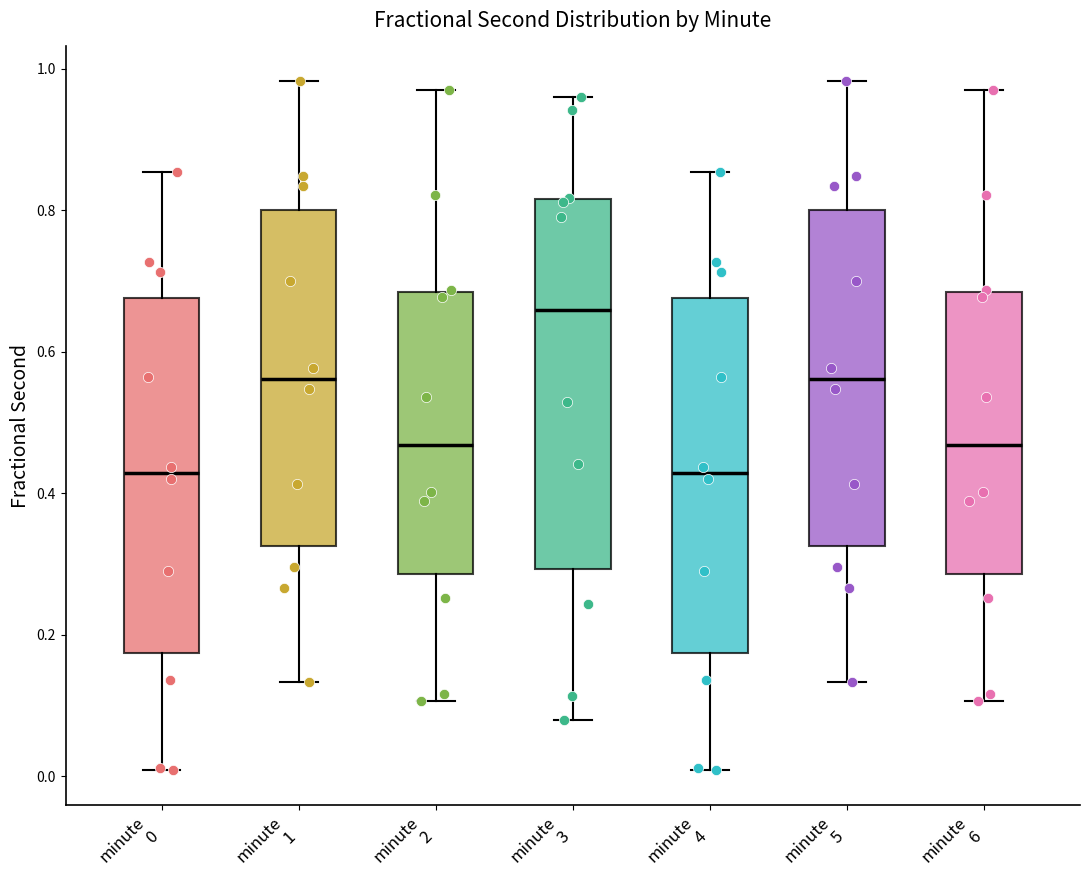

Reading left to right, transcribe this box plot: for each box, give where its median line is, the range the box spans, and where its two whiskers end, as read against the y-axis. The values are not printed on the chart, so give them approximately, as read against the axis.

minute 0: median 0.42, box 0.18 to 0.68, whiskers 0.00 to 0.86
minute 1: median 0.56, box 0.32 to 0.80, whiskers 0.14 to 0.98
minute 2: median 0.46, box 0.28 to 0.68, whiskers 0.10 to 0.98
minute 3: median 0.66, box 0.30 to 0.82, whiskers 0.08 to 0.96
minute 4: median 0.42, box 0.18 to 0.68, whiskers 0.00 to 0.86
minute 5: median 0.56, box 0.32 to 0.80, whiskers 0.14 to 0.98
minute 6: median 0.46, box 0.28 to 0.68, whiskers 0.10 to 0.98